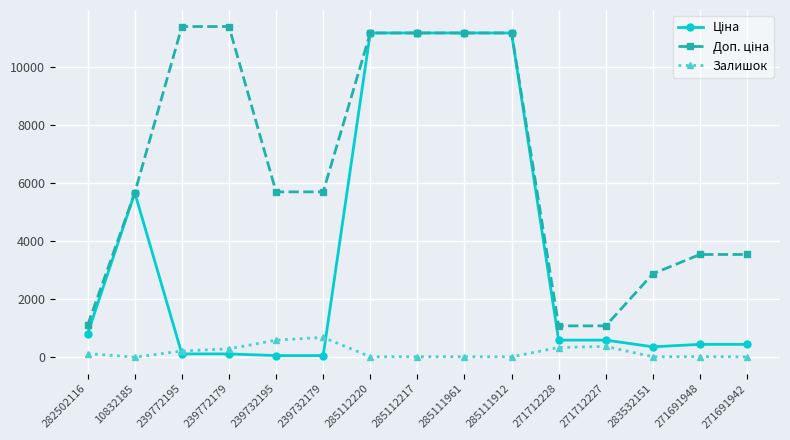

What is the difference between the highest and lowest values at 271712228?

747.7